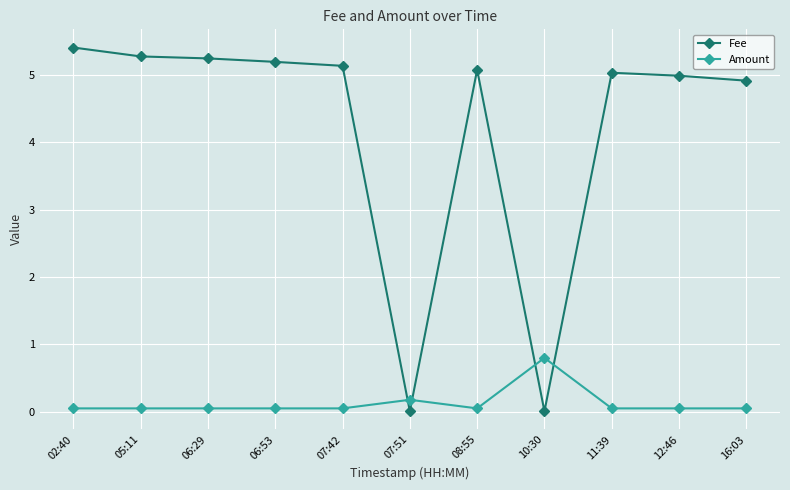

Rank the series by their maximum value, from lowest to highest.

Amount, Fee